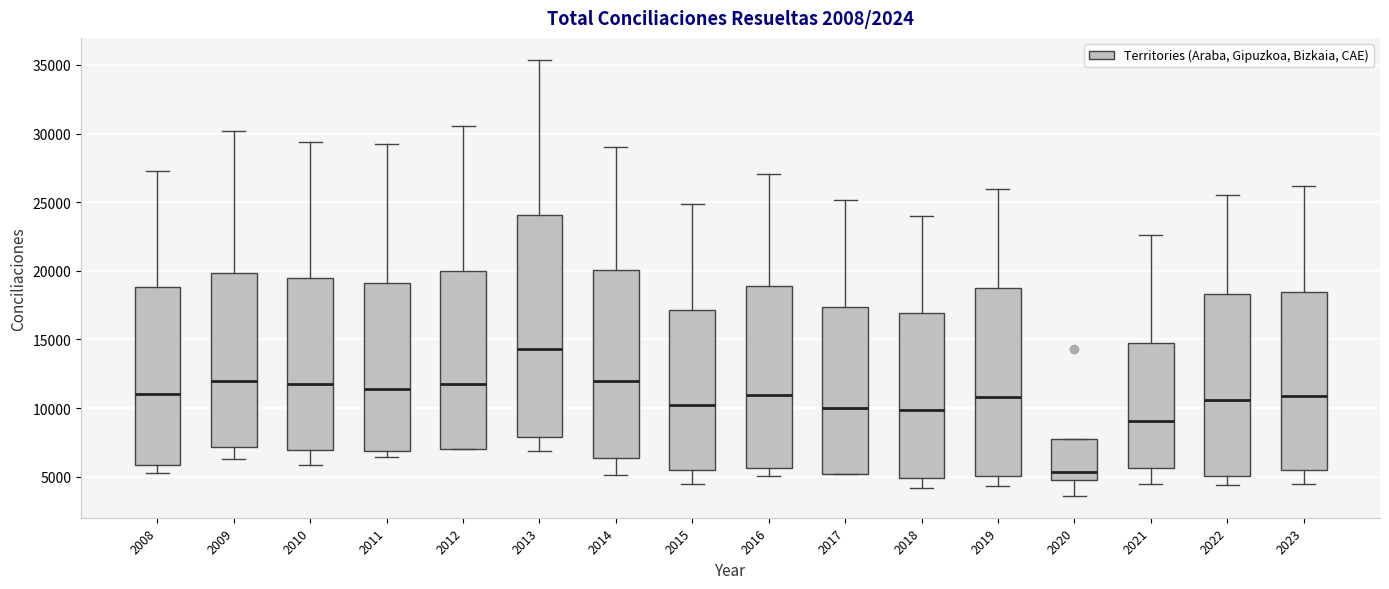

Where does the upper whisker of the box at x = 2016 end on the y-axis? The values are not printed on the chart, so give them approximately, as read against the axis.

27000